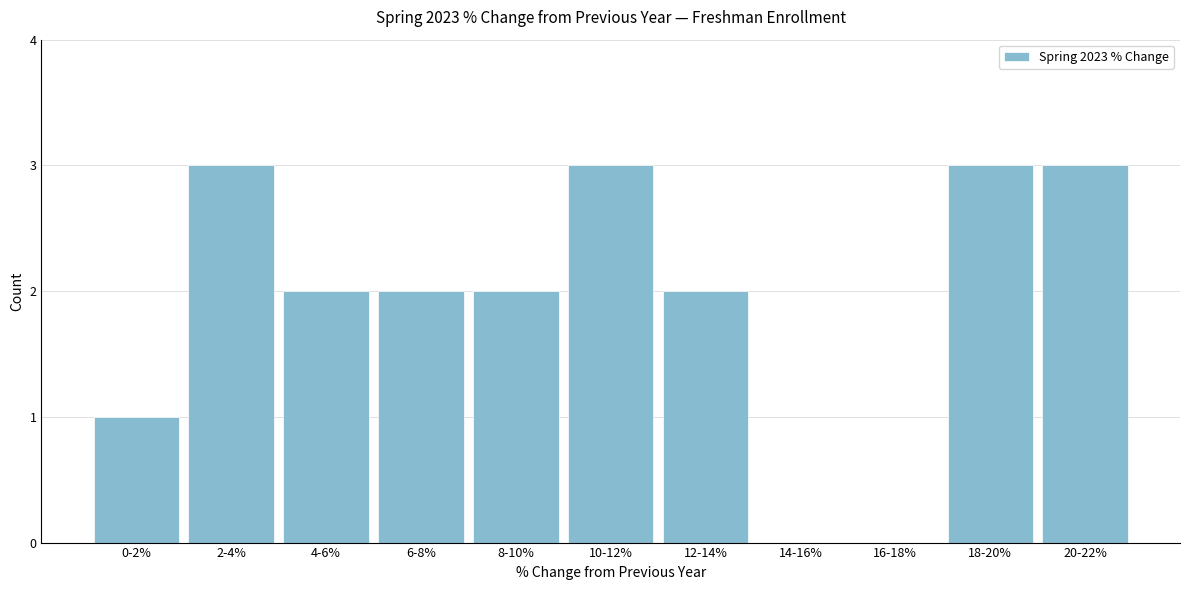

Reading right to left, list all the values displayed in this chart.

20-22%=3	18-20%=3	16-18%=0	14-16%=0	12-14%=2	10-12%=3	8-10%=2	6-8%=2	4-6%=2	2-4%=3	0-2%=1